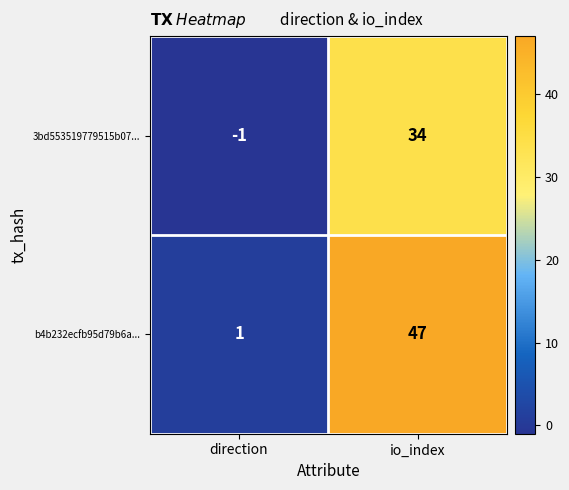

The b4b232ecfb95d79b6a... series shows 25 at io_index. True or false?

False